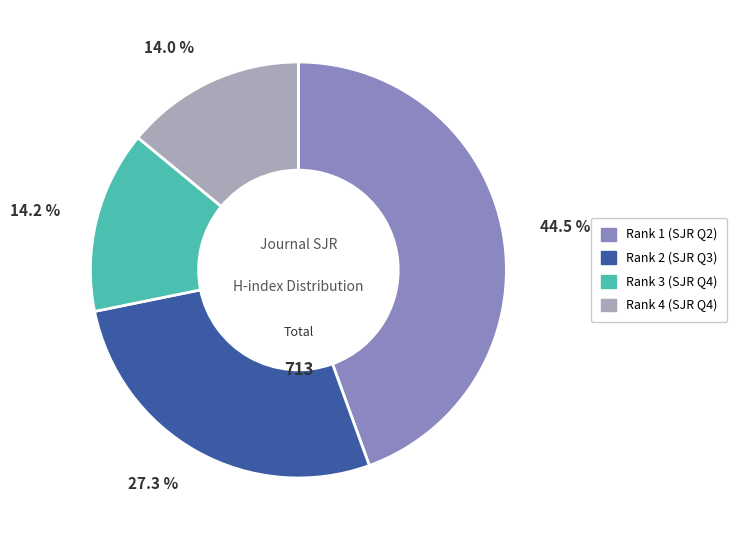

Approximately how many times larger is the value at Rank 2 (SJR Q3) compared to Rank 3 (SJR Q4)?

1.9